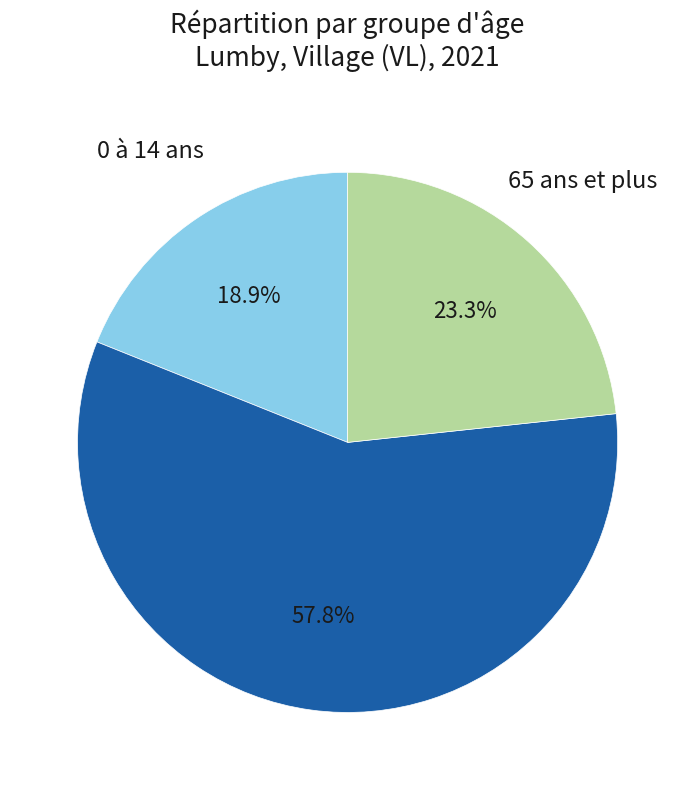

To the nearest percent, what is the difference between the 0 à 14 ans and 65 ans et plus slice percentages?

4%